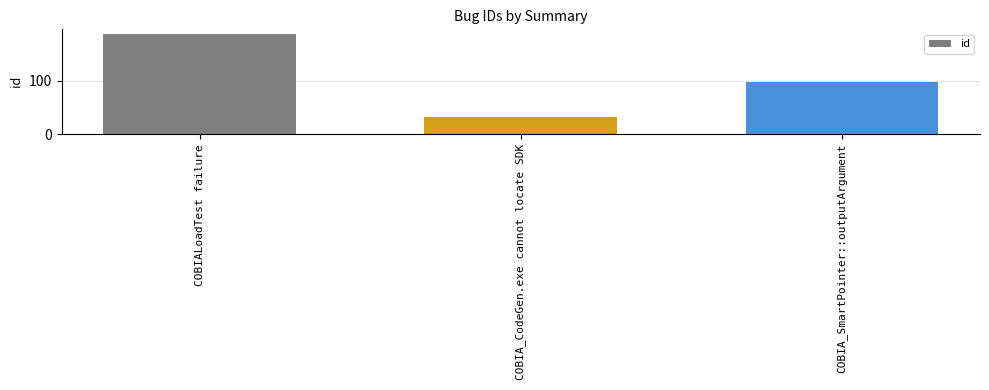

What is the maximum value shown in the chart?

187